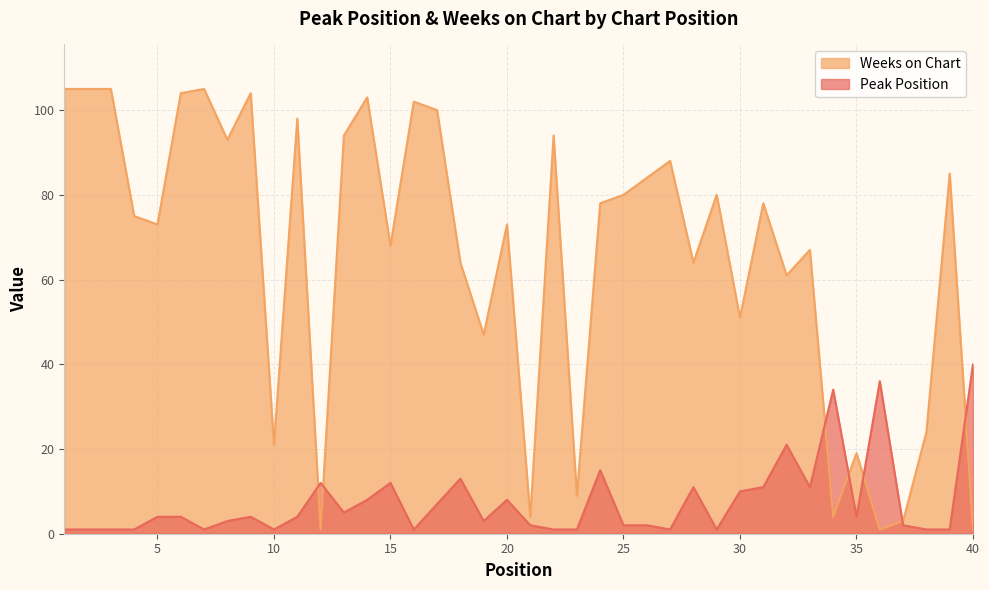

What are all the series names shown in the legend?

Weeks on Chart, Peak Position